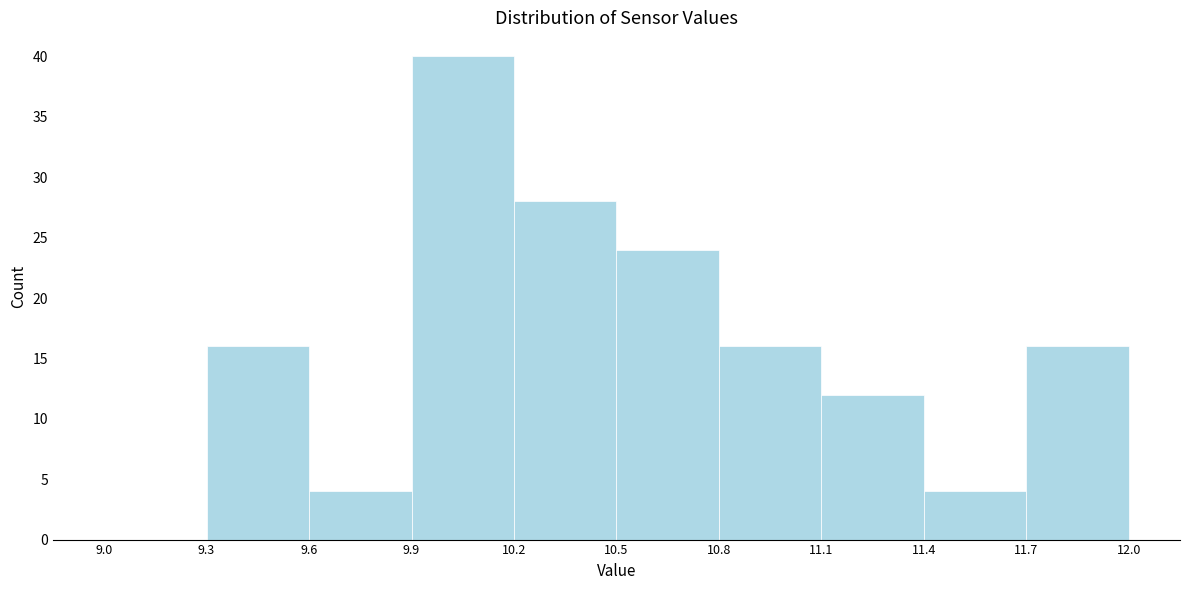

Reading left to right, list every bar in this chart as the range it spans on the x-axis followed by its height. The values are not printed on the chart, so give them approximately, as read against the axis.

9.0 to 9.3: 0
9.3 to 9.6: 16
9.6 to 9.9: 4
9.9 to 10.2: 40
10.2 to 10.5: 28
10.5 to 10.8: 24
10.8 to 11.1: 16
11.1 to 11.4: 12
11.4 to 11.7: 4
11.7 to 12.0: 16